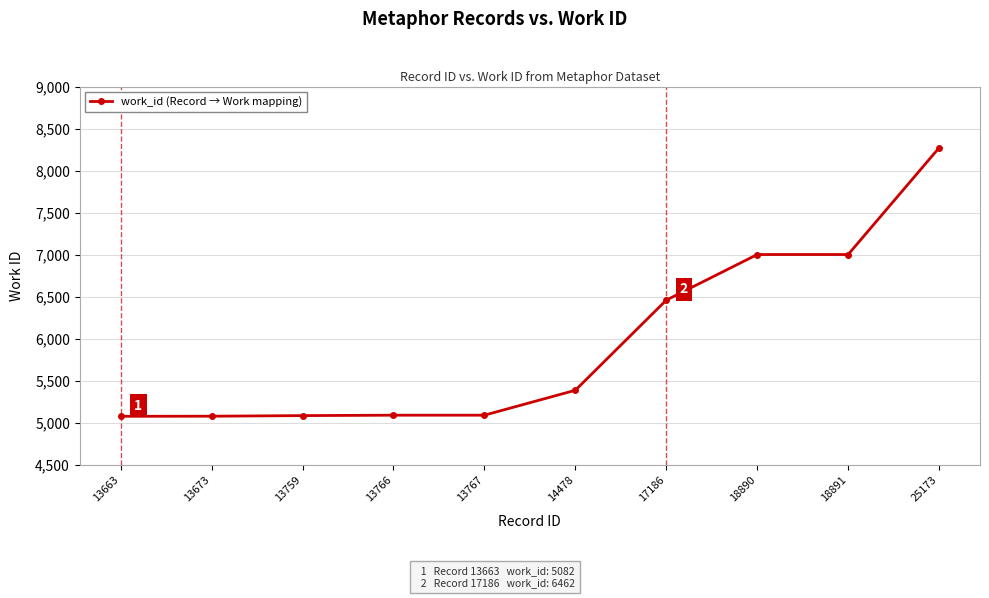

What is the ratio of the value at 18891 to the value at 13766?

1.4